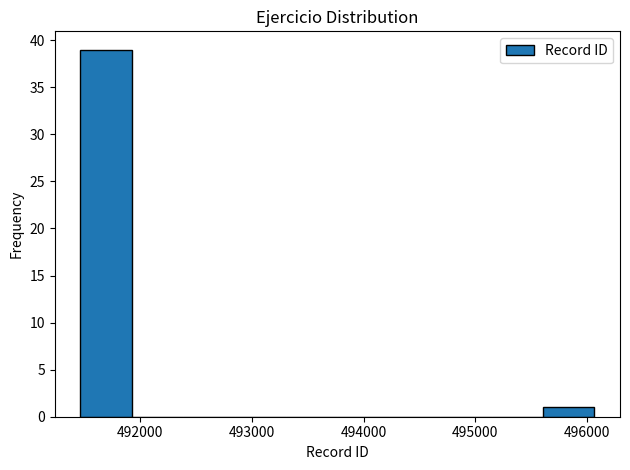

Over which range of the x-axis is the bar tallest?

491500 to 491900